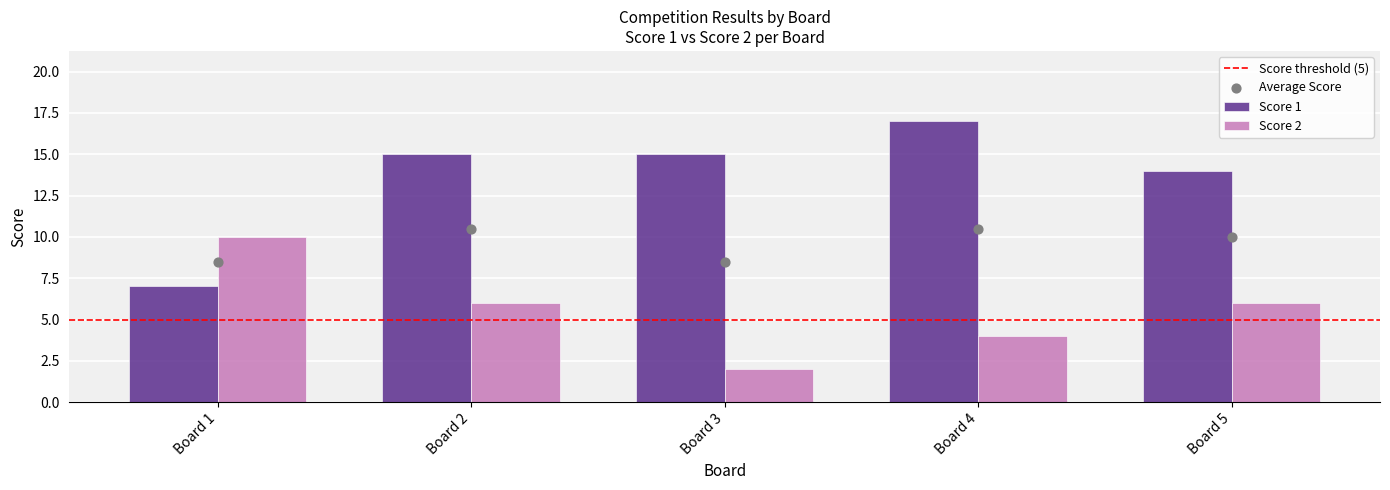

Which series has the widest spread of Y values?

Score 1